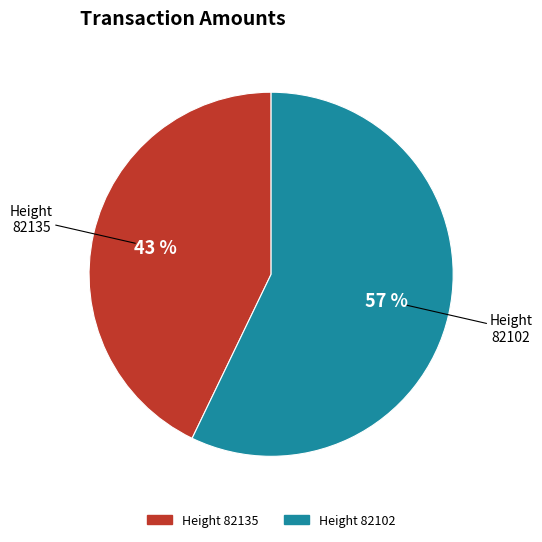

Is there a majority slice in this chart?

Yes